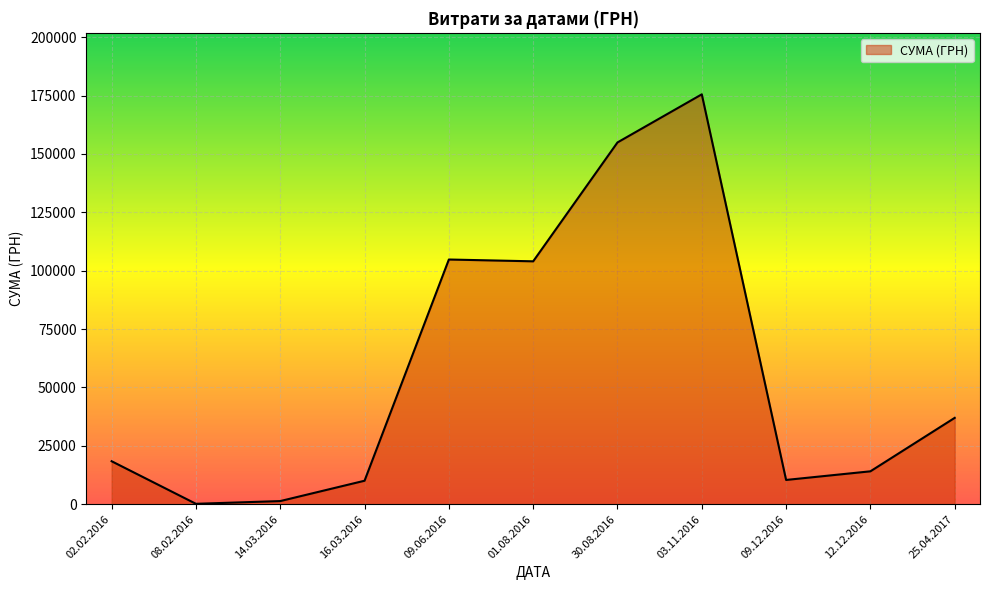

What is the change in value from 09.06.2016 to 09.12.2016?

-94400.1